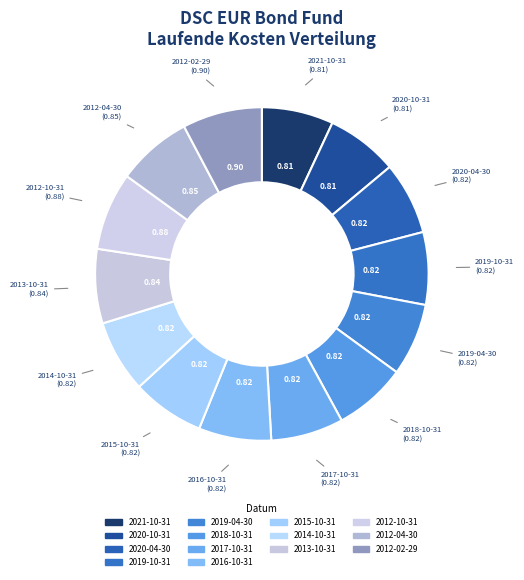

Which slice is the smallest?

2021-10-31